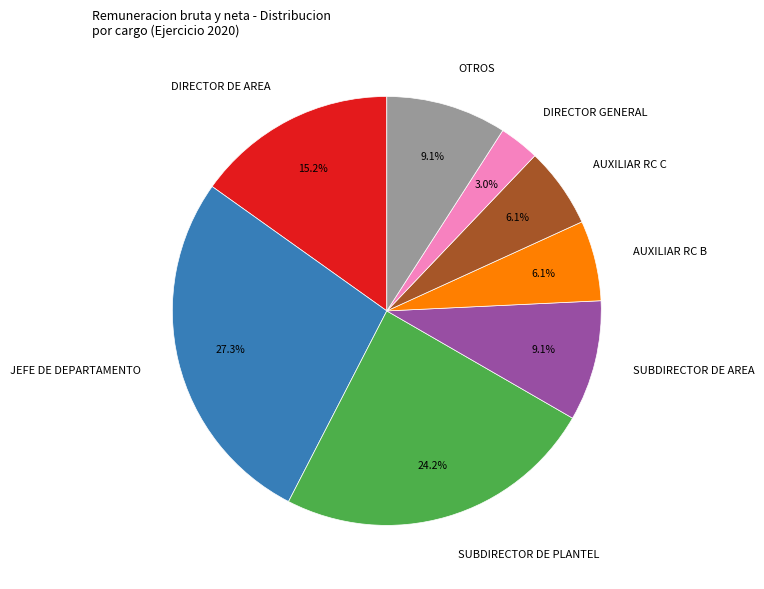

To the nearest percent, what percentage of the pie is DIRECTOR GENERAL?

3%